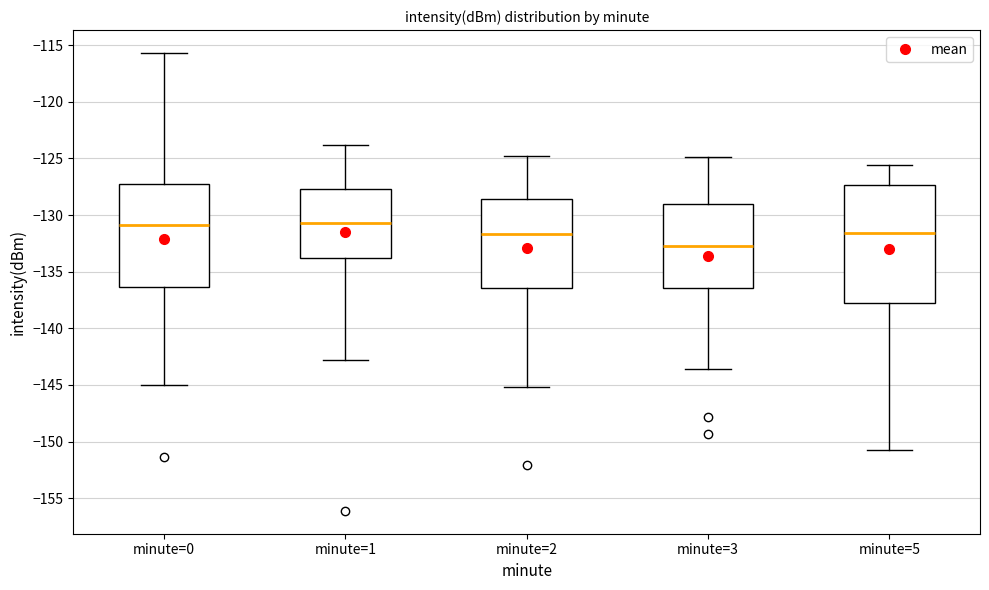

Which box is the tallest, from its lower edge to its upper edge?

minute=5